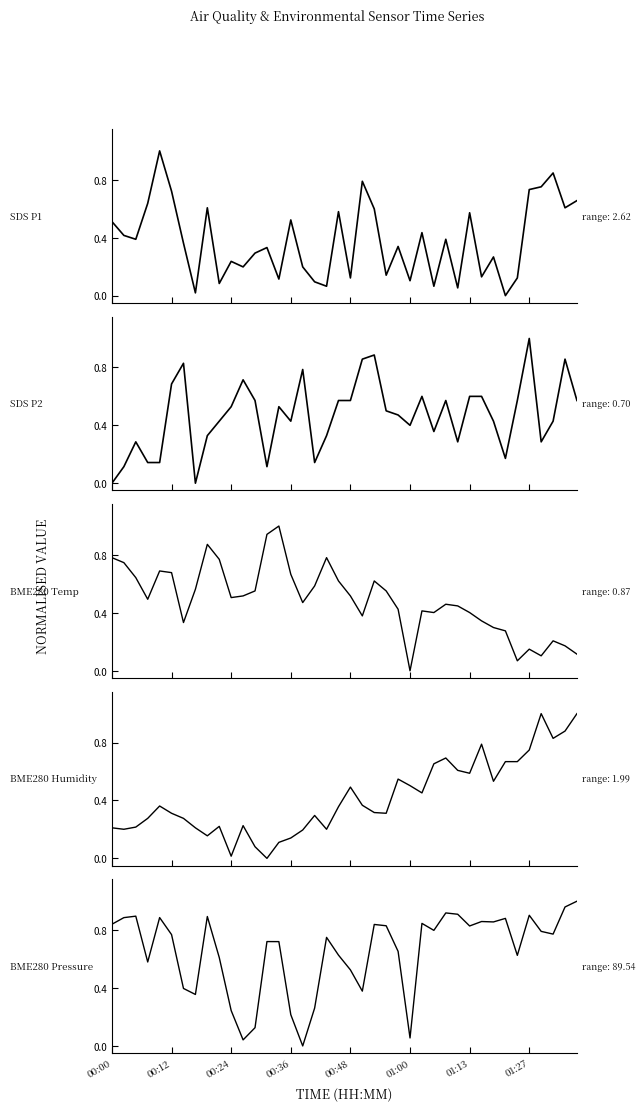

The value of SDS P2 at 16 is 0.8. True or false?

True